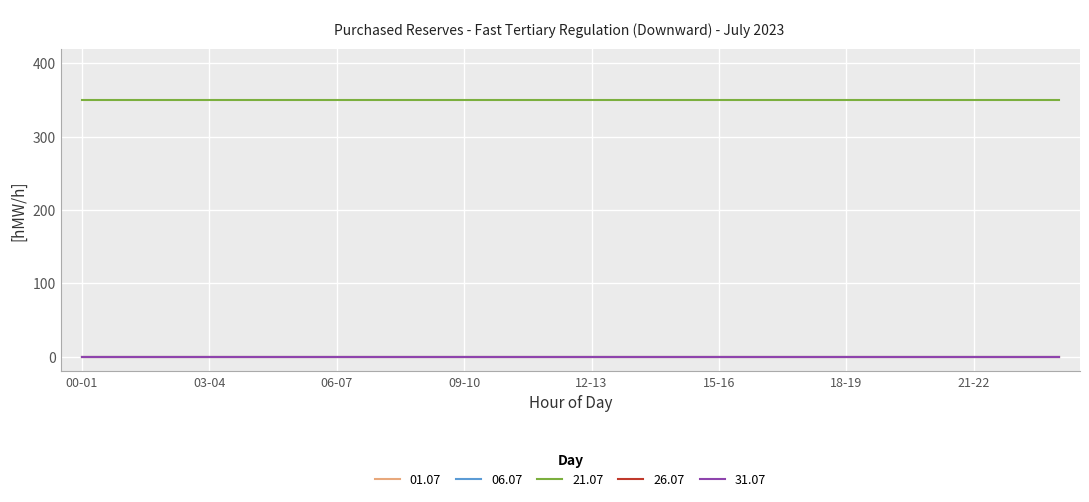

Does the chart have visible grid lines?

Yes